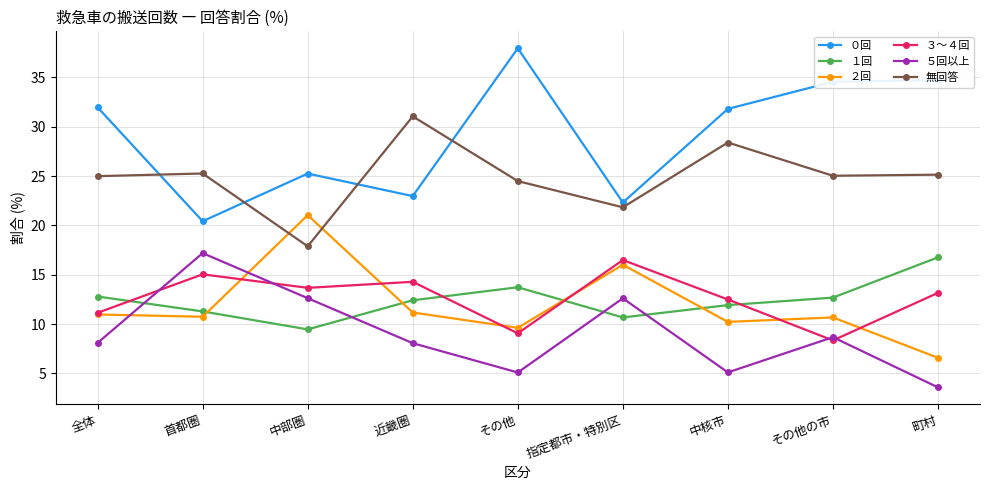

At which category does １回 reach its first local valley?

中部圏